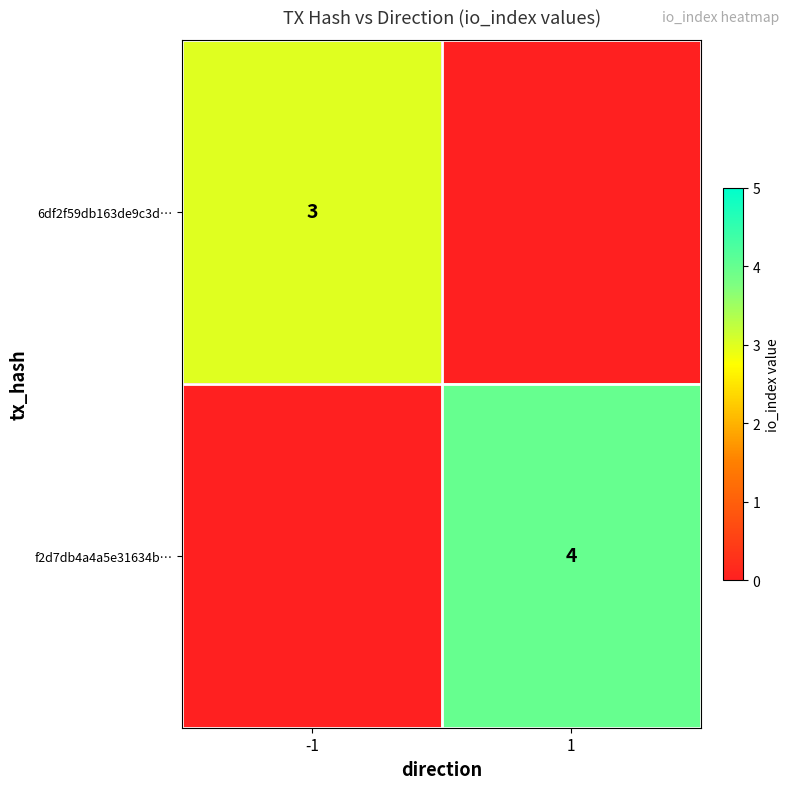

The value of f2d7db4a4a5e31634b… at 1 is 4. True or false?

True